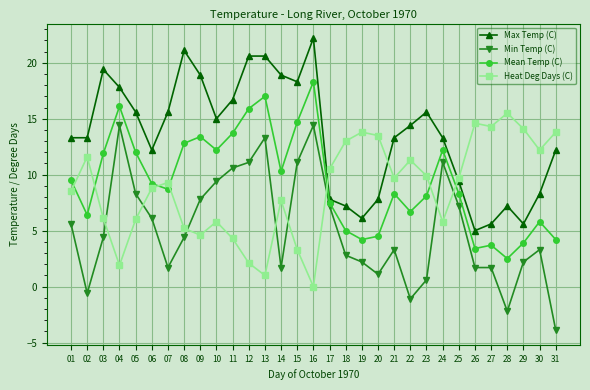

At which category does Min Temp (C) reach its first local peak?

04